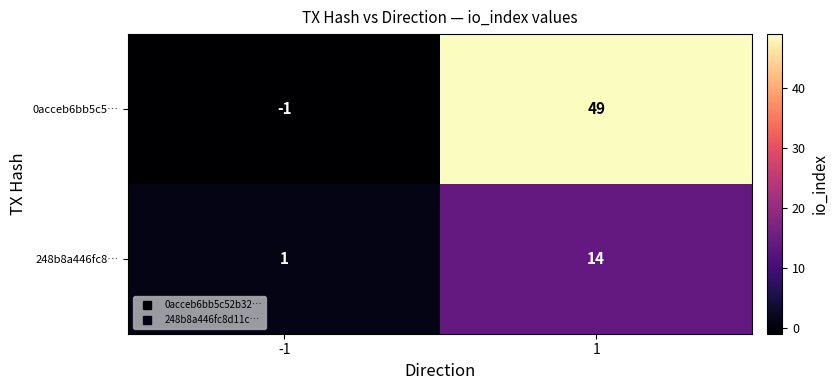

Reading left to right, list all the values displayed in this chart.

0acceb6bb5c5…: -1	49
248b8a446fc8…: 1	14